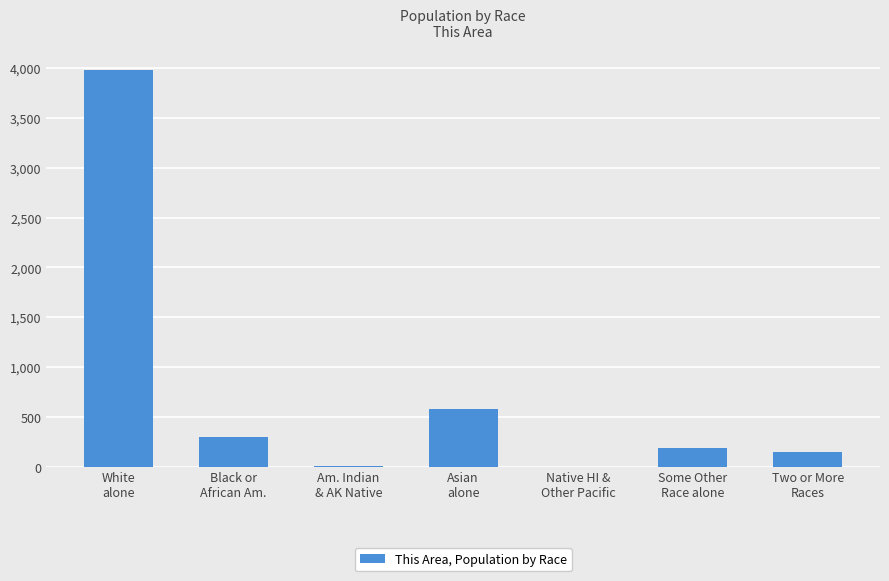

What is the greatest value displayed?

3981